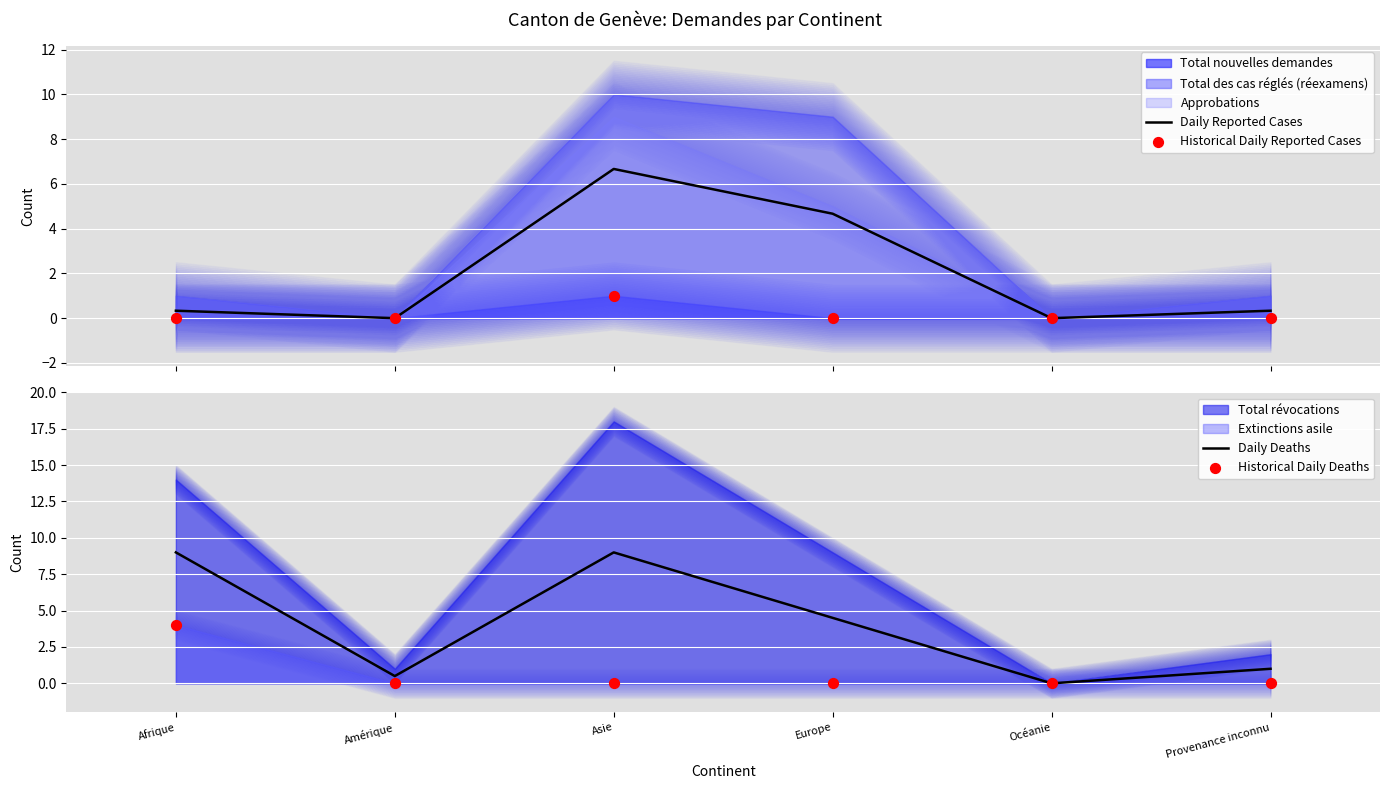

At which category is the sum across all series the highest?

Asie